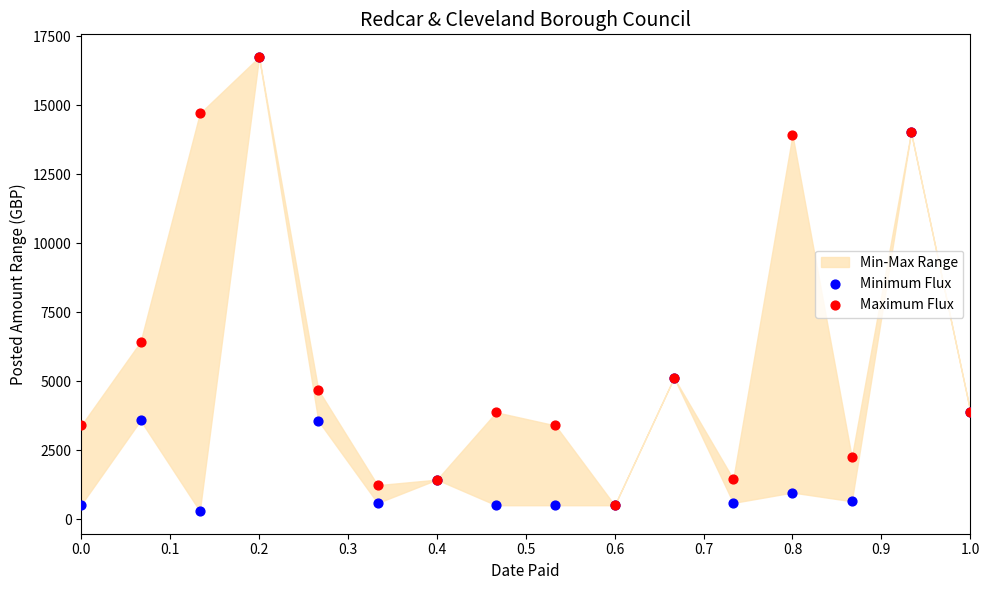

In the Minimum Flux series, what Y value is closest to 8519?

5126.0